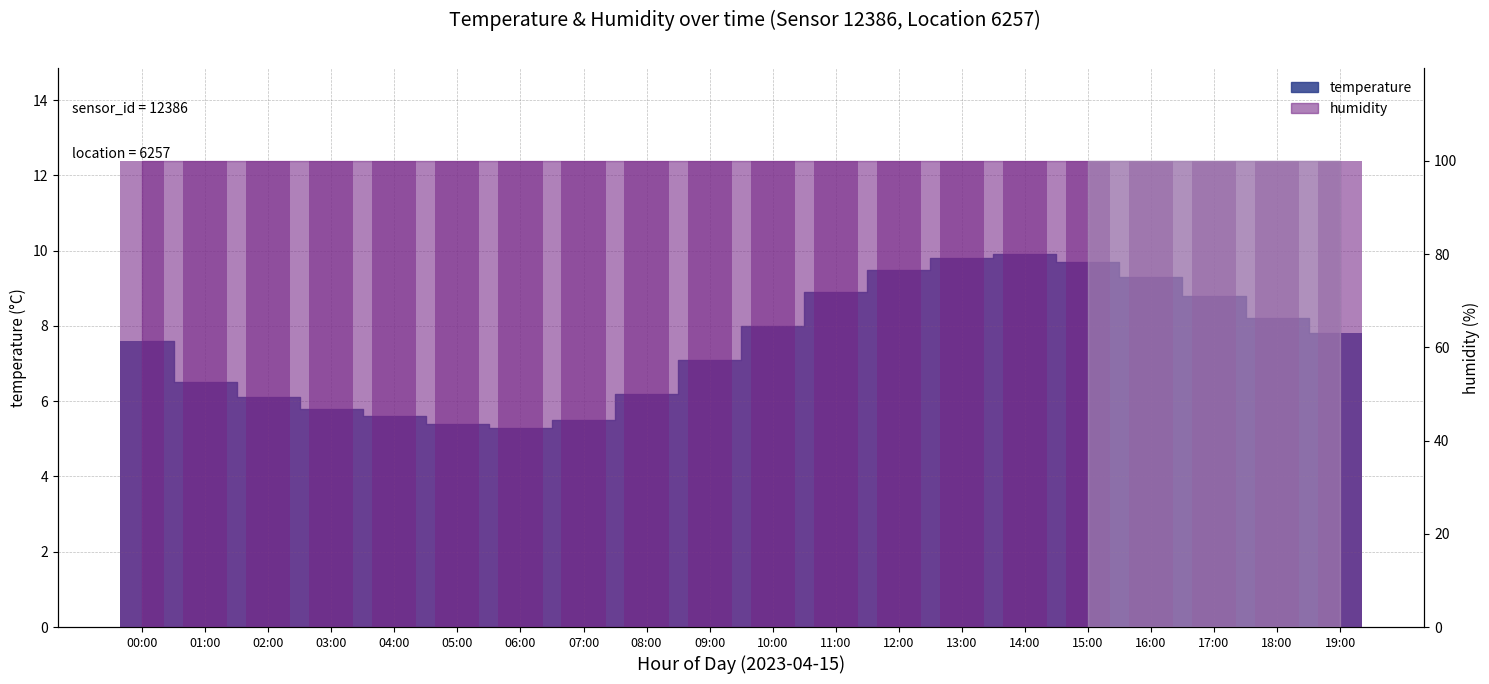

What is the average value?

7.5